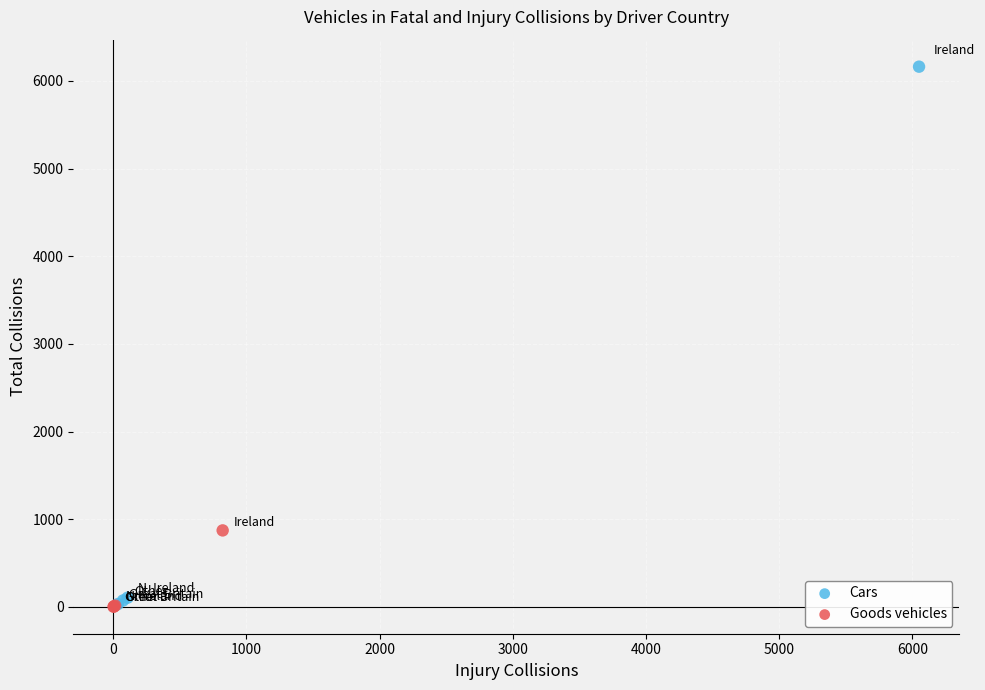

Which series reaches the maximum Y coordinate?

Cars